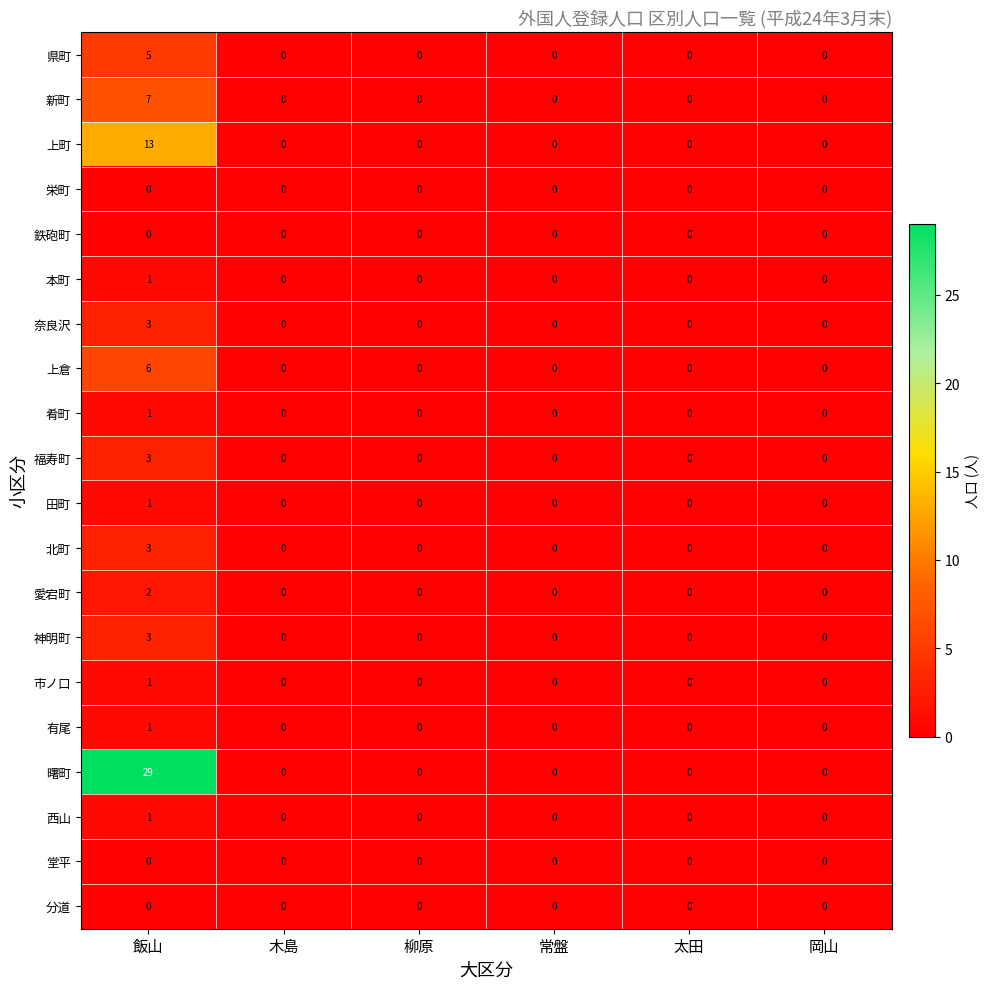

At which category is the sum across all series the highest?

飯山